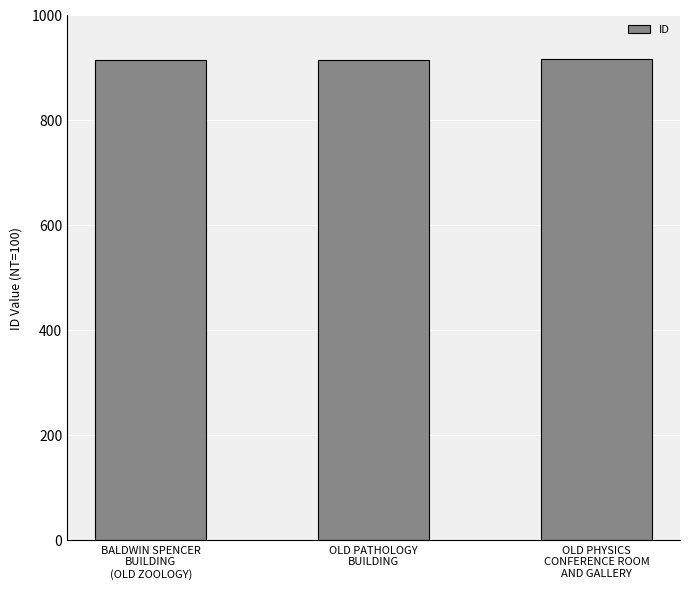

What position from the right is OLD PATHOLOGY
BUILDING?

2